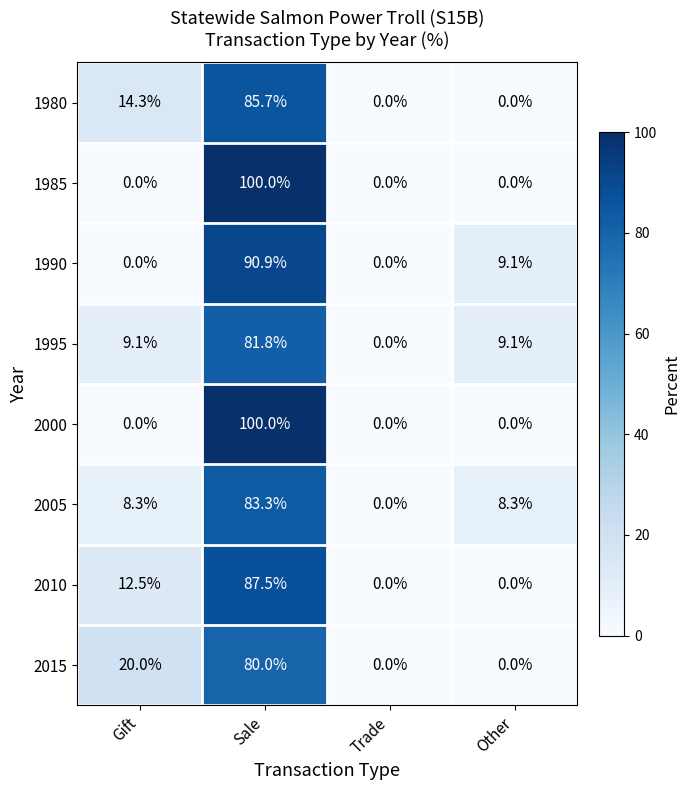

At which category does the chart reach its peak across all series?

Sale